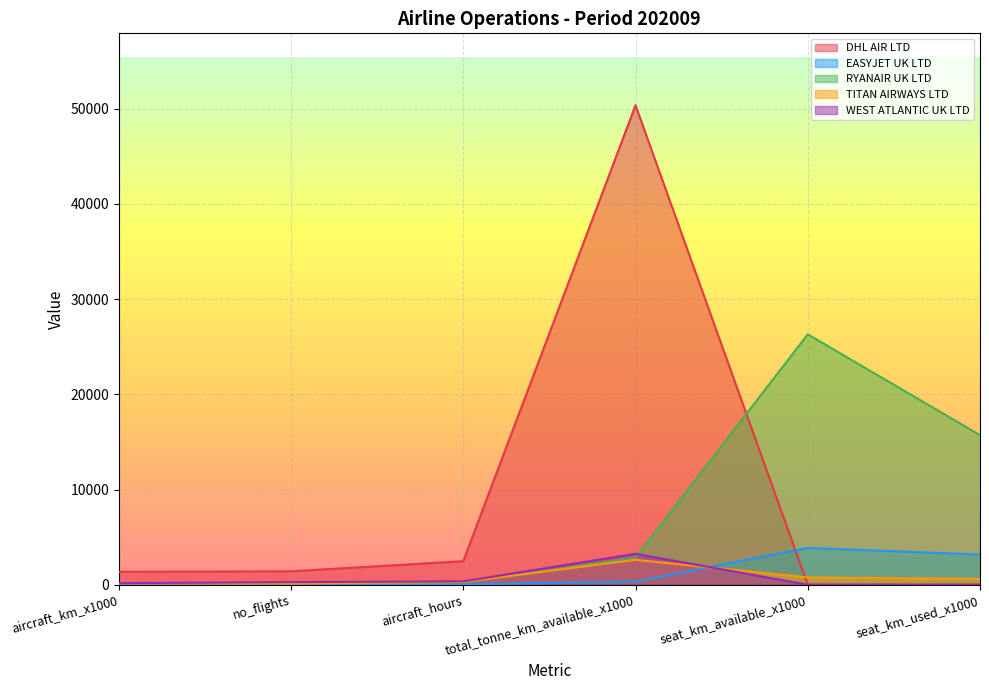

After their last crossing, which series has the higher values: RYANAIR UK LTD or WEST ATLANTIC UK LTD?

RYANAIR UK LTD